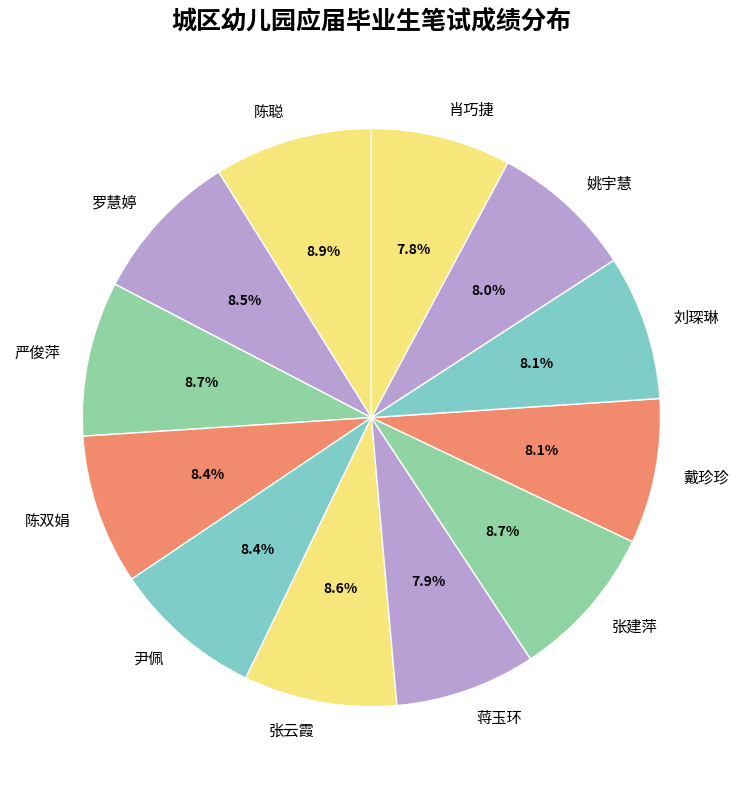

What percentage is the 刘琛琳 slice, to the nearest percent?

8%